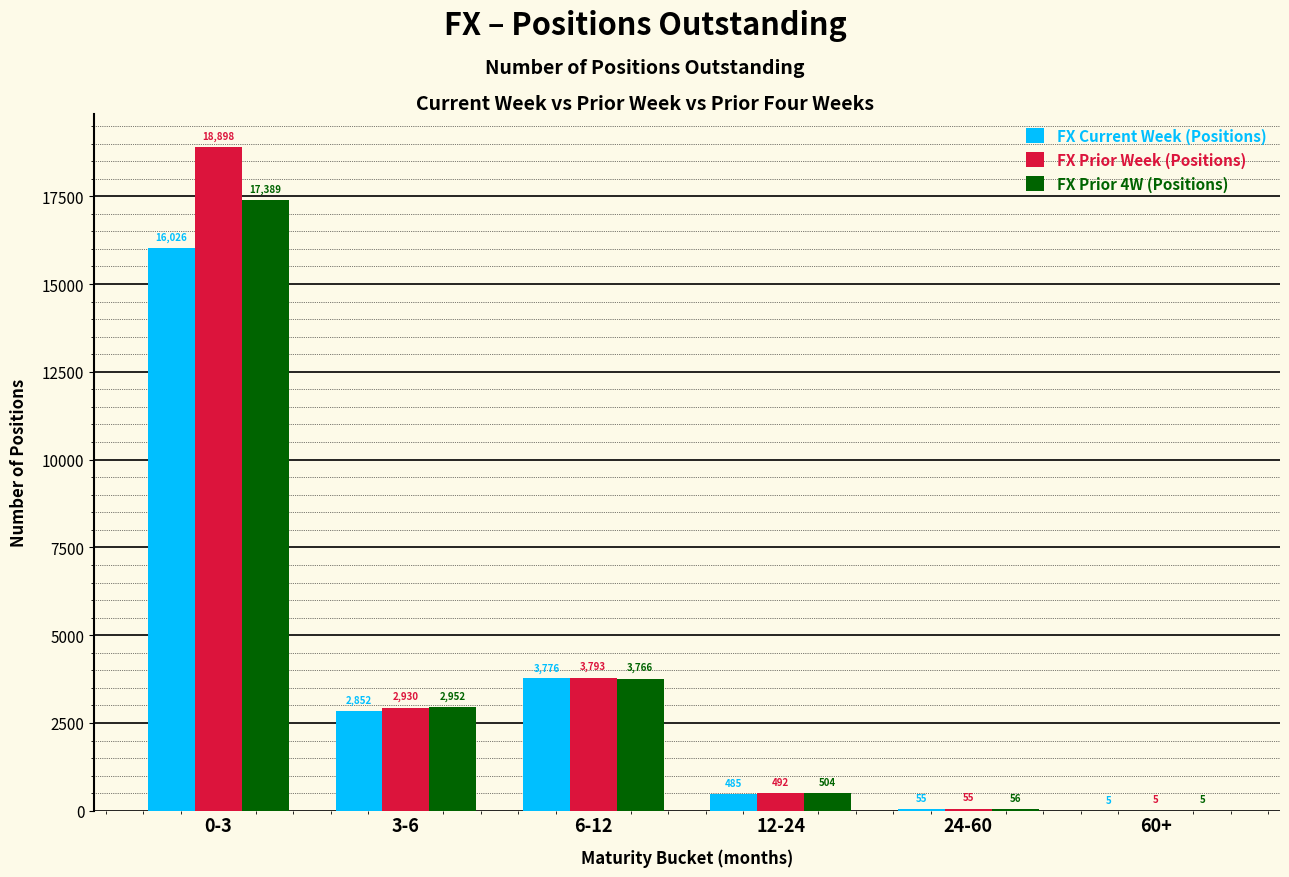

Is the value of FX Prior 4W (Positions) at 0-3 greater than the value of FX Prior Week (Positions) at 3-6?

Yes